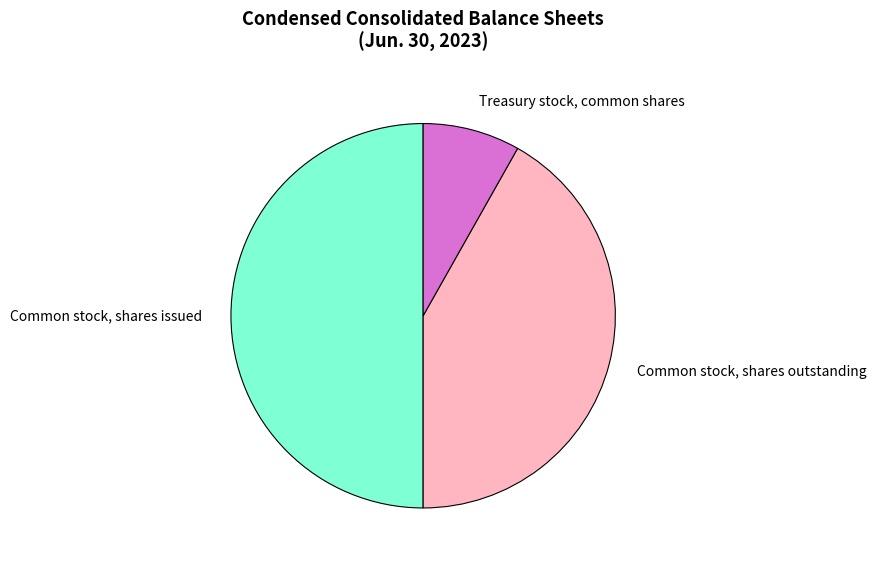

Between Common stock, shares outstanding and Treasury stock, common shares, which is larger?

Common stock, shares outstanding